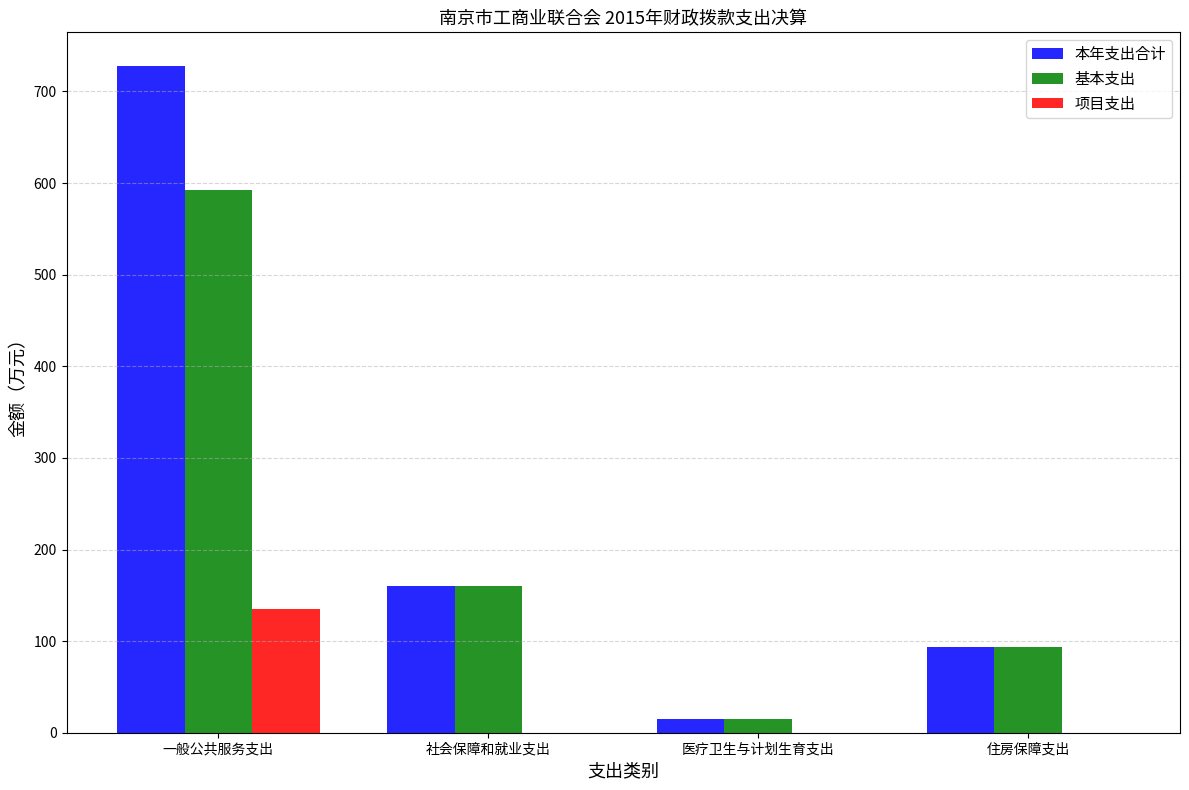

Reading left to right, transcribe all the data shown in this chart.

本年支出合计: 一般公共服务支出=728.1	社会保障和就业支出=160.7	医疗卫生与计划生育支出=15.1	住房保障支出=93.7
基本支出: 一般公共服务支出=593.0	社会保障和就业支出=160.7	医疗卫生与计划生育支出=15.1	住房保障支出=93.7
项目支出: 一般公共服务支出=135.2	社会保障和就业支出=0.0	医疗卫生与计划生育支出=0.0	住房保障支出=0.0